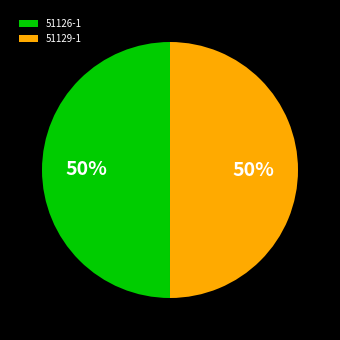

What is the ratio of the value at 51129-1 to the value at 51126-1?

1.0